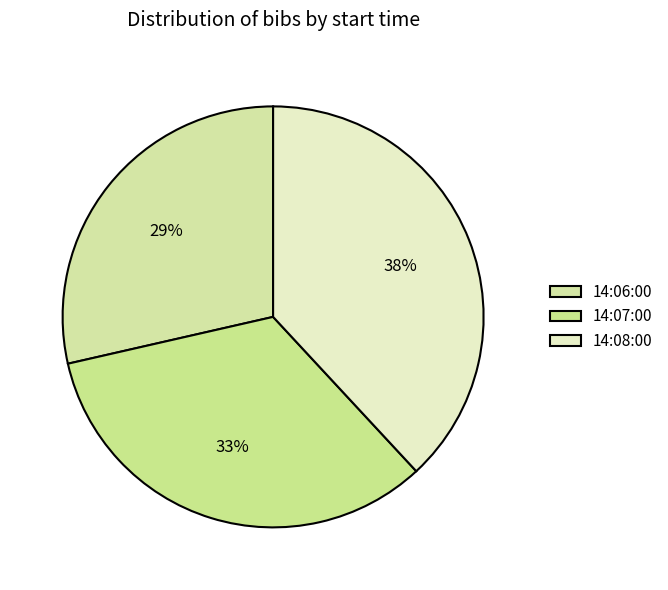

What percentage do 14:08:00 and 14:07:00 together represent?

71.4%